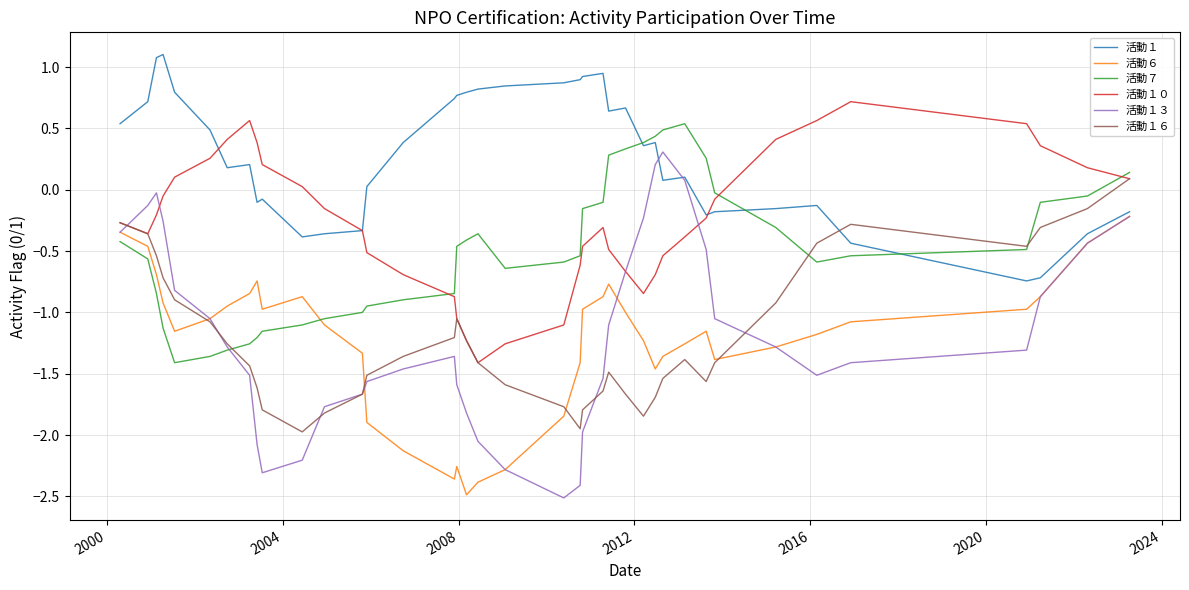

What is the lowest value of the 活動１６ series?

-2.0